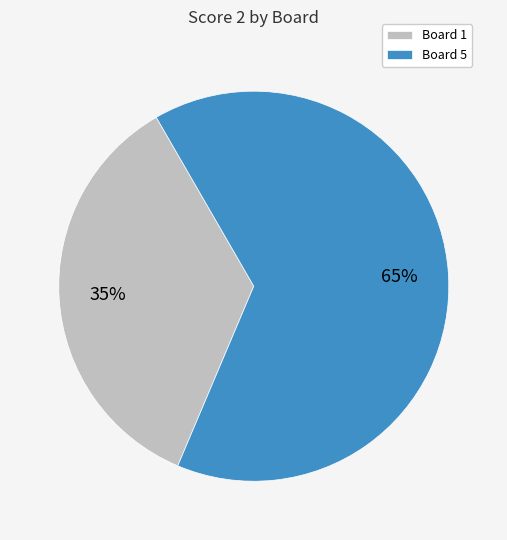

Combined, do Board 5 and Board 1 account for over 50%?

Yes